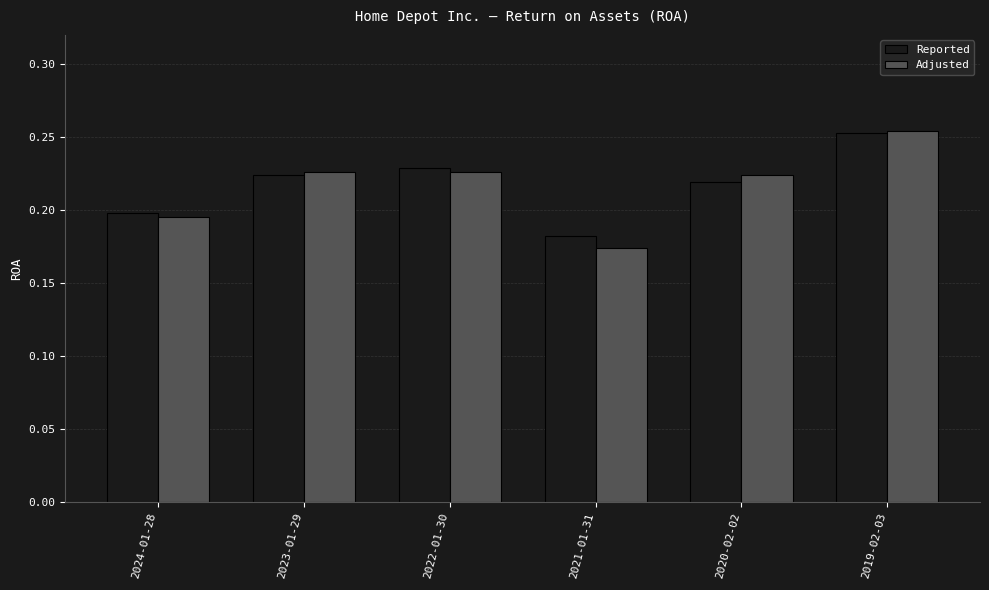

What is the total value across all series at 2020-02-02?

0.4